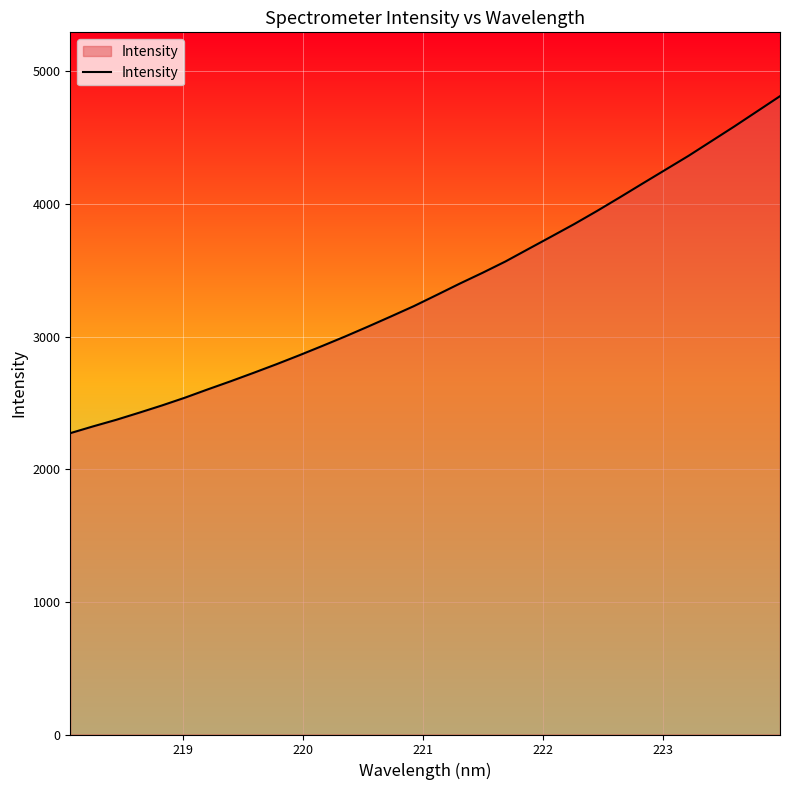

What is the difference between the maximum and minimum values?

2540.3